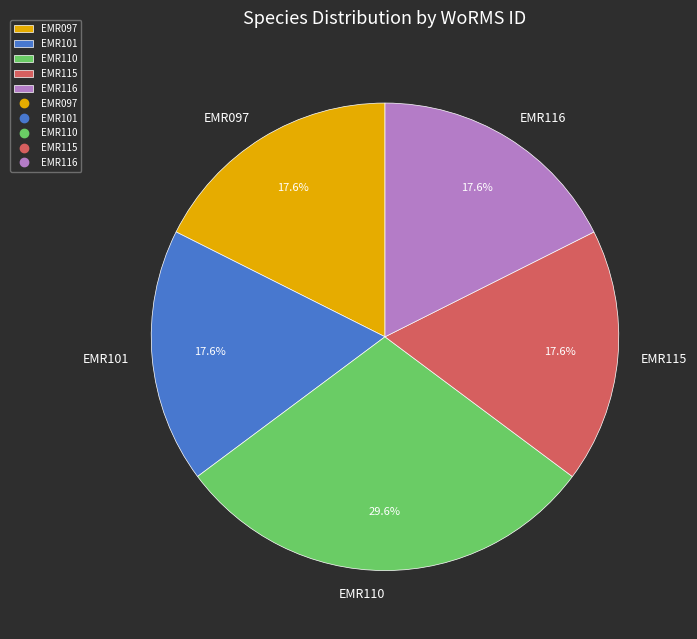

Does EMR097 represent more than half of the total?

No